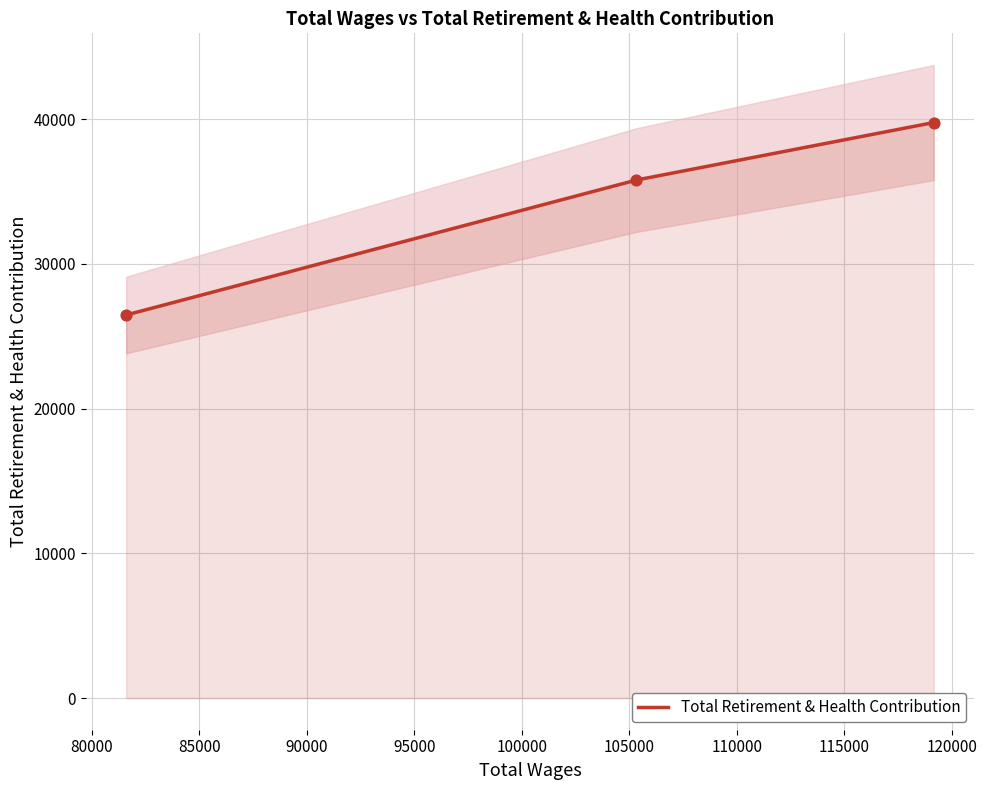

What is the maximum value for Total Retirement & Health Contribution?

39760